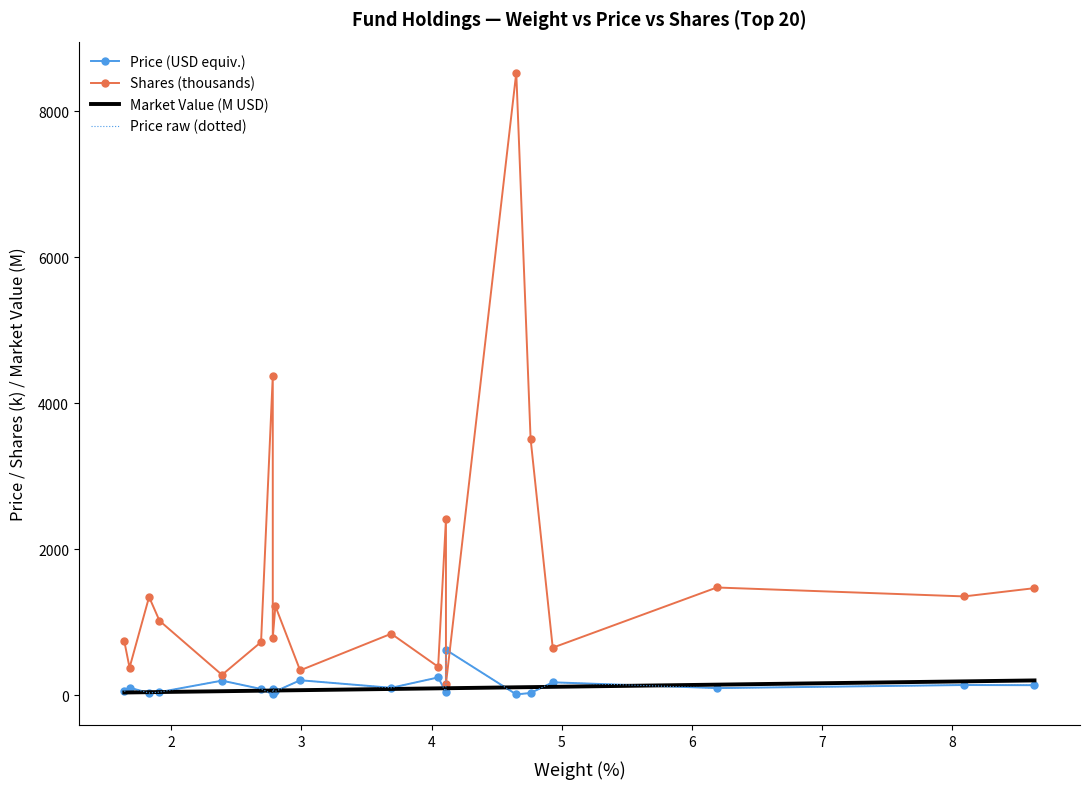

List the series in order of their peak value, highest first.

Shares (thousands), Price (USD equiv.), Price raw (dotted), Market Value (M USD)